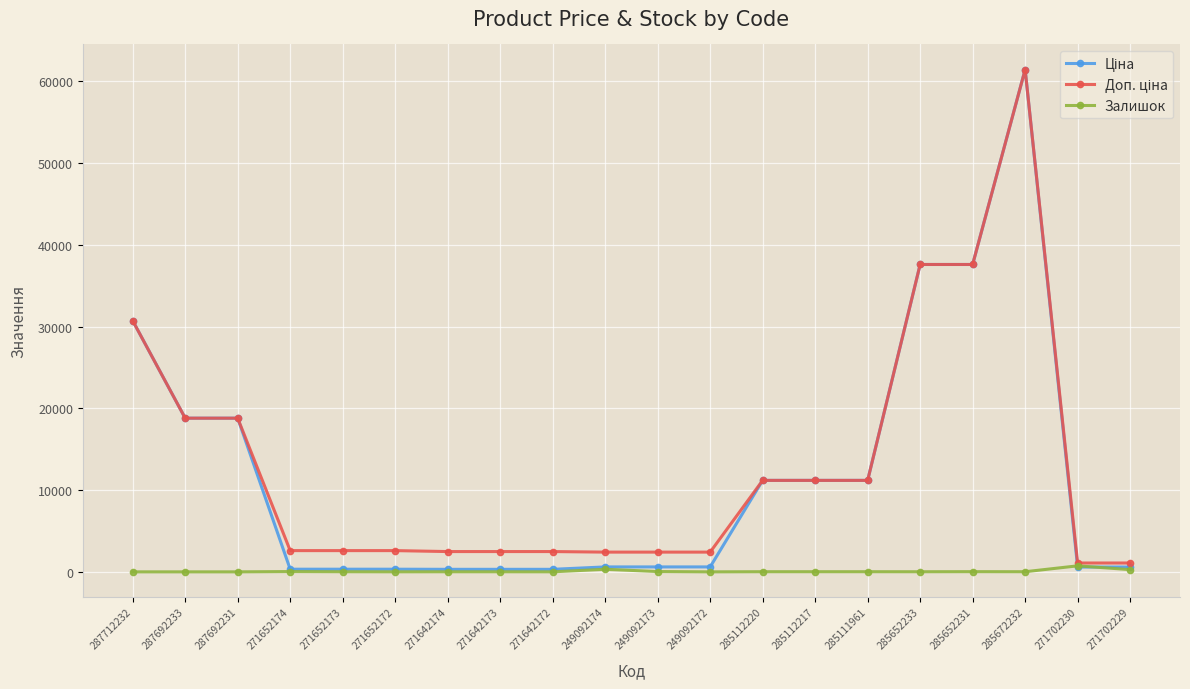

Which label corresponds to the largest value in the chart?

285672232